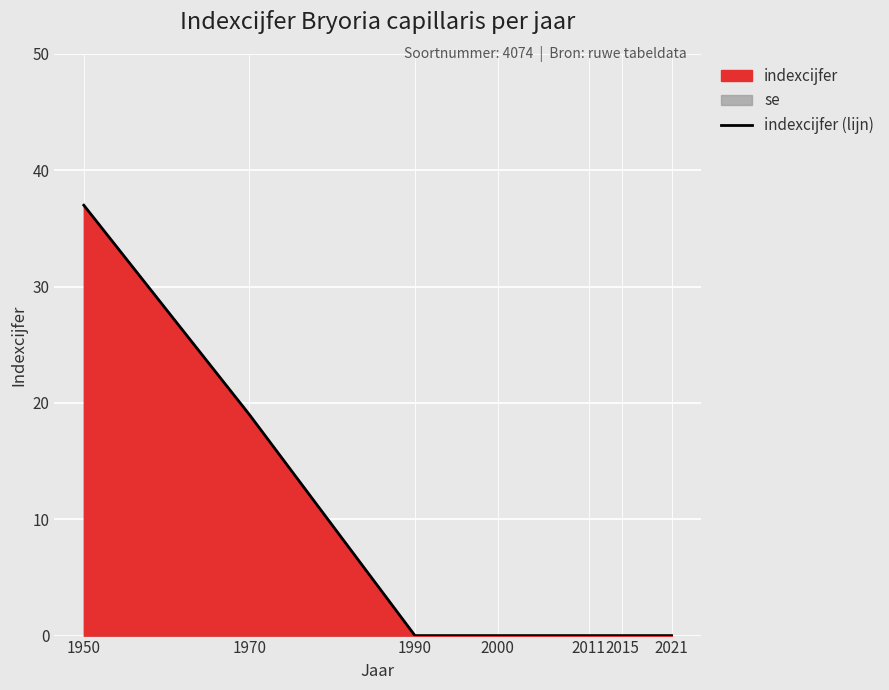

Which has a higher value, 2015 or 1990?

2015